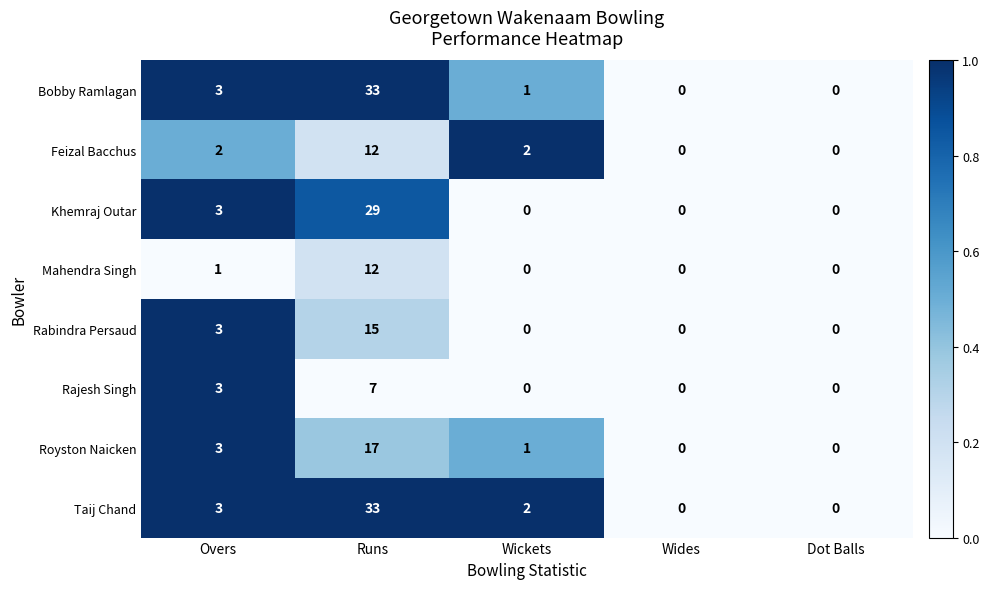

Is the value of Mahendra Singh at Overs greater than the value of Feizal Bacchus at Wickets?

No